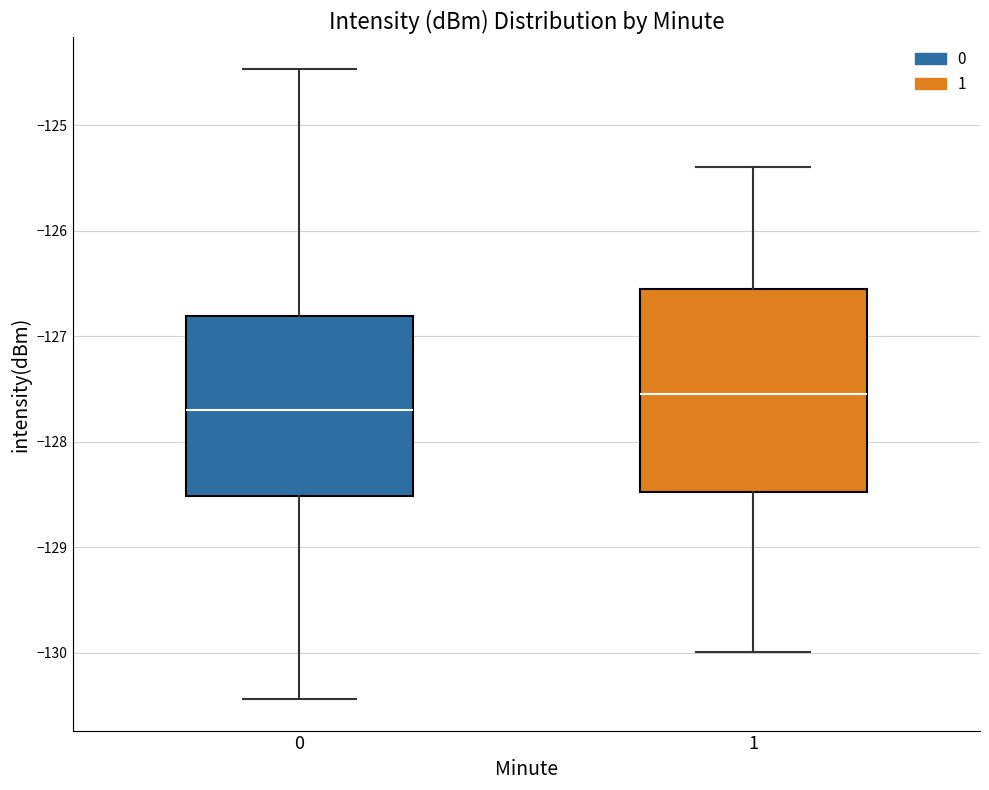

Reading left to right, read every box against the y-axis: the position of its median line, the range the box covers, and the ends of its whiskers. The values are not printed on the chart, so give them approximately, as read against the axis.

0: median -127.7, box -128.5 to -126.8, whiskers -130.4 to -124.5
1: median -127.5, box -128.5 to -126.5, whiskers -130.0 to -125.4